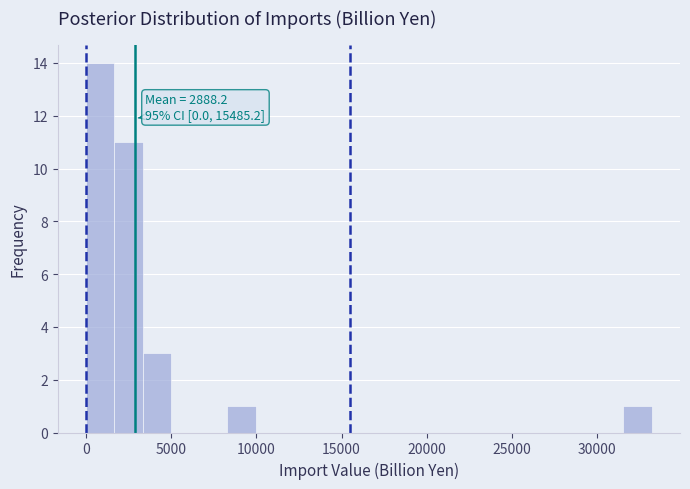

Read against the x-axis, roughly where is the centre of the tallest bar?

1000